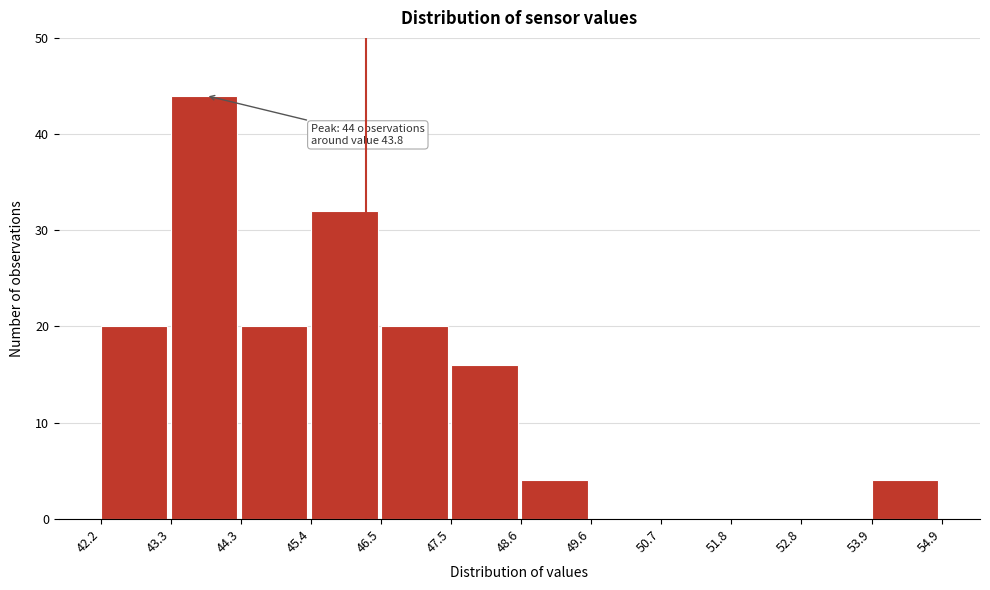

Which range on the x-axis has the tallest bar?

43.3 to 44.3